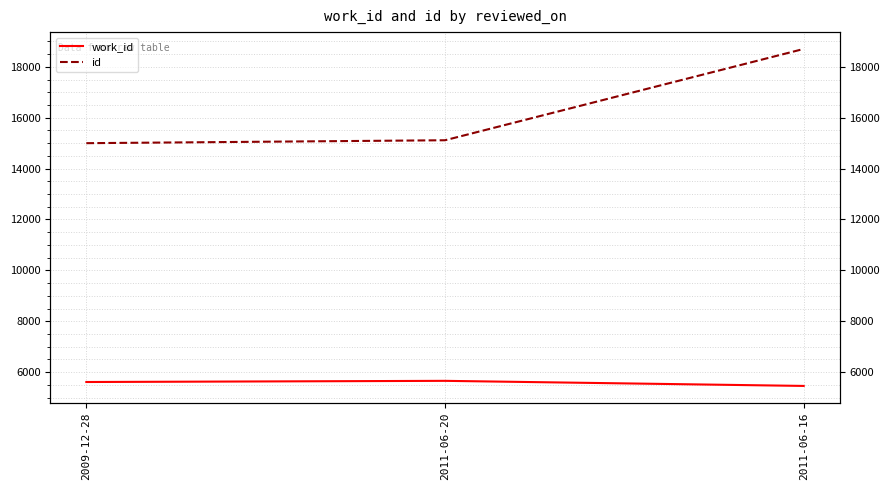

What is the sum of the work_id values at 2011-06-16 and 2011-06-20?

11116